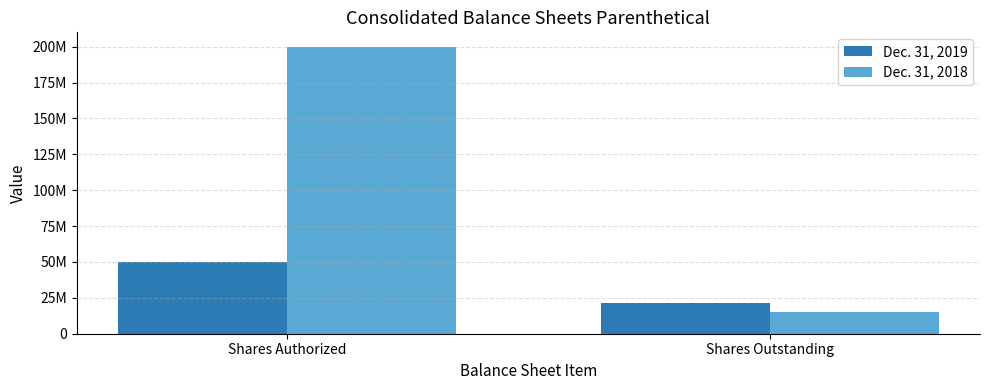

Reading left to right, transcribe all the data shown in this chart.

Dec. 31, 2019: Shares Authorized=50000000	Shares Outstanding=21635365
Dec. 31, 2018: Shares Authorized=200000000	Shares Outstanding=15098837